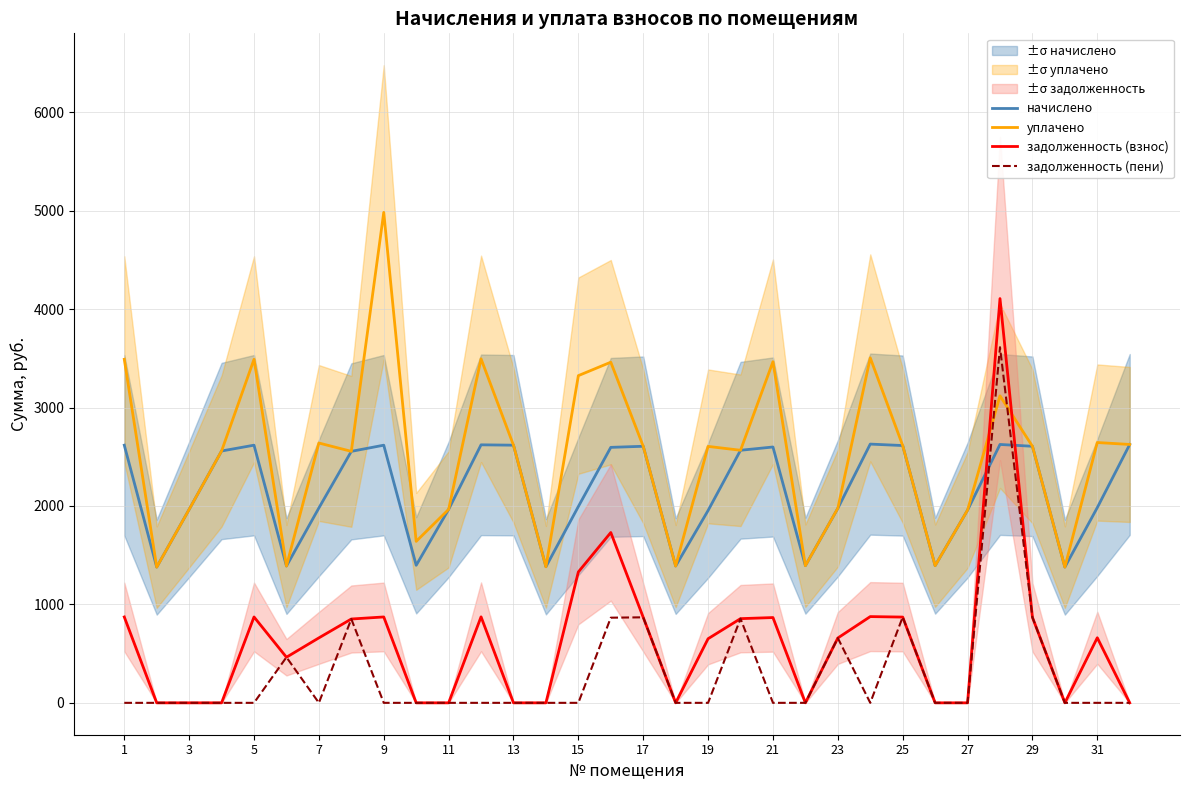

True or false: задолженность (пени) and уплачено cross at least once.

True